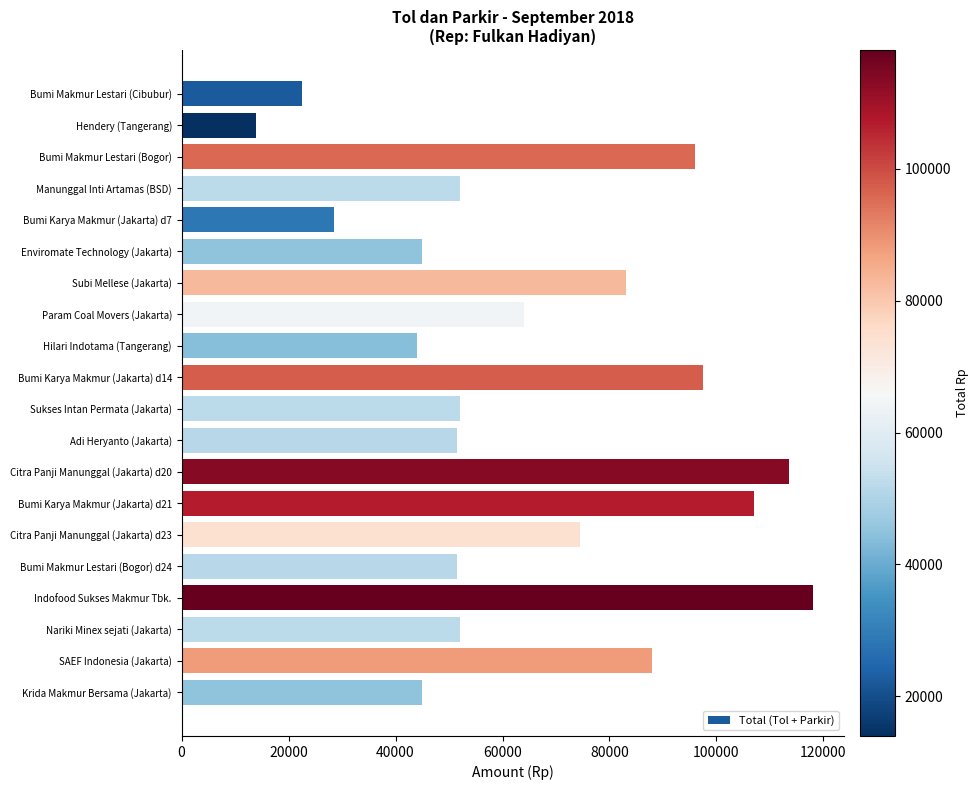

What is the difference between the values at Manunggal Inti Artamas (BSD) and Krida Makmur Bersama (Jakarta)?

7000